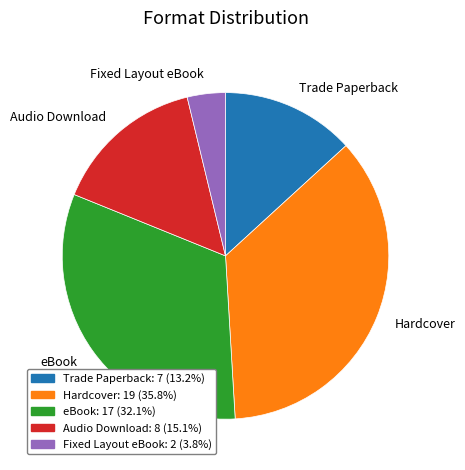

Is it true that Audio Download is 7% of the pie?

False